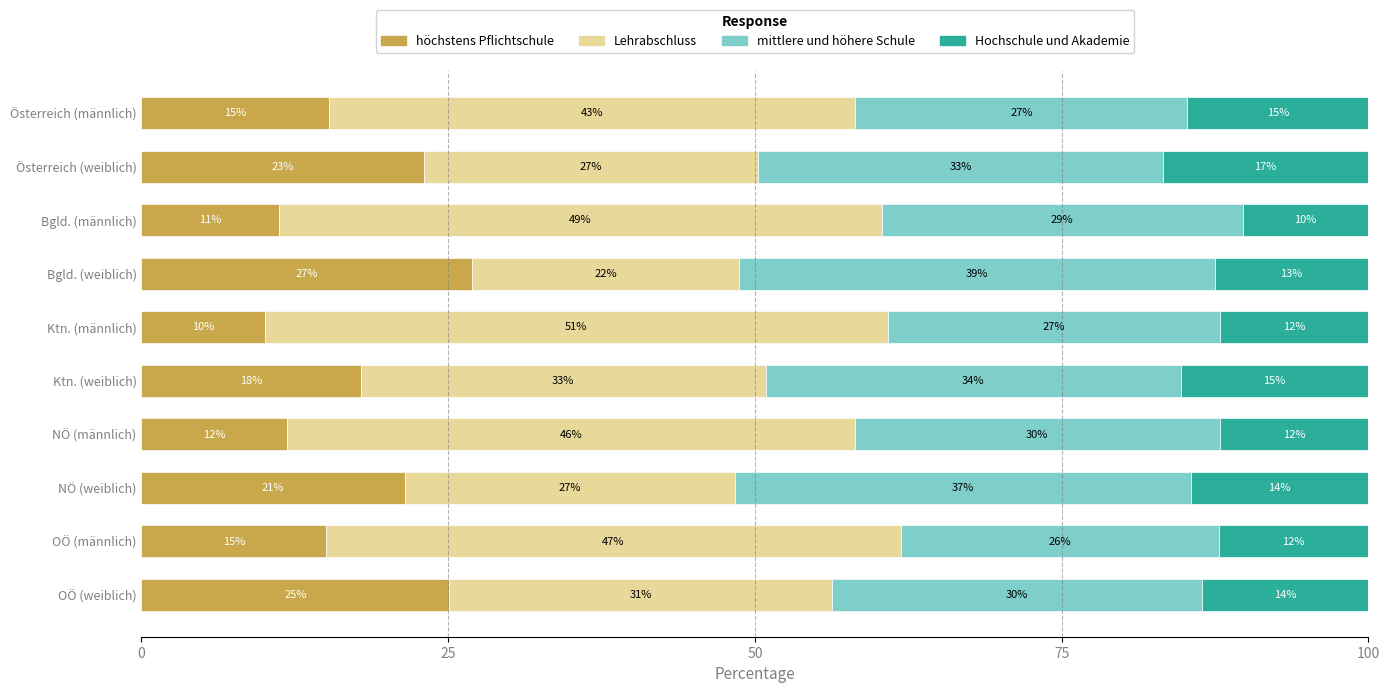

Is it true that höchstens Pflichtschule equals 6.1 at Österreich (weiblich)?

False